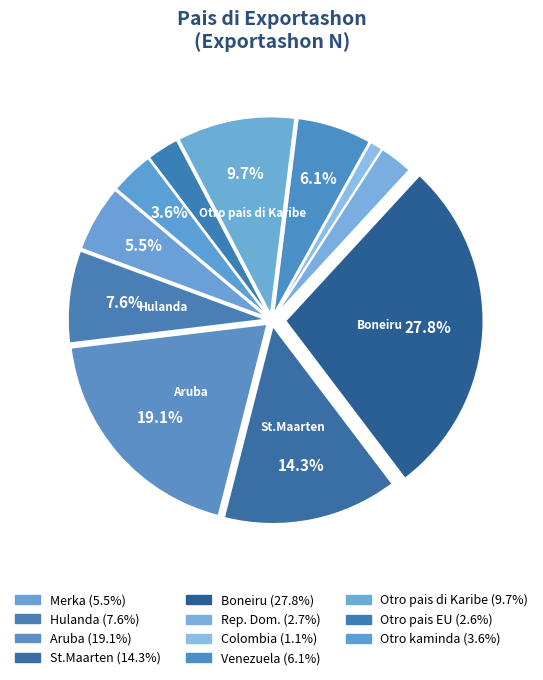

What is the largest slice in the pie chart?

Boneiru